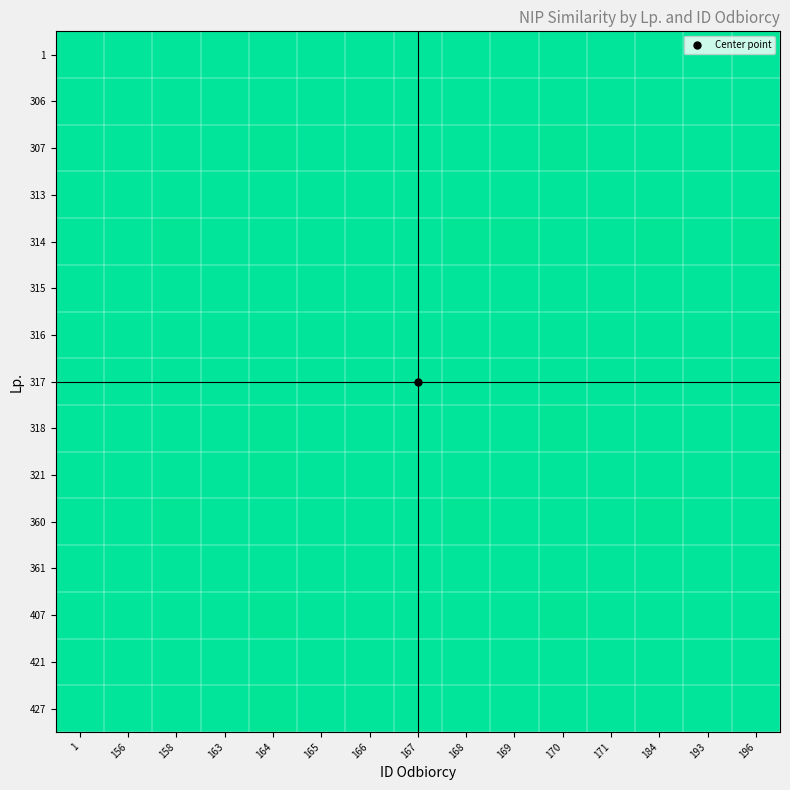

How many distinct data groups are displayed?

15